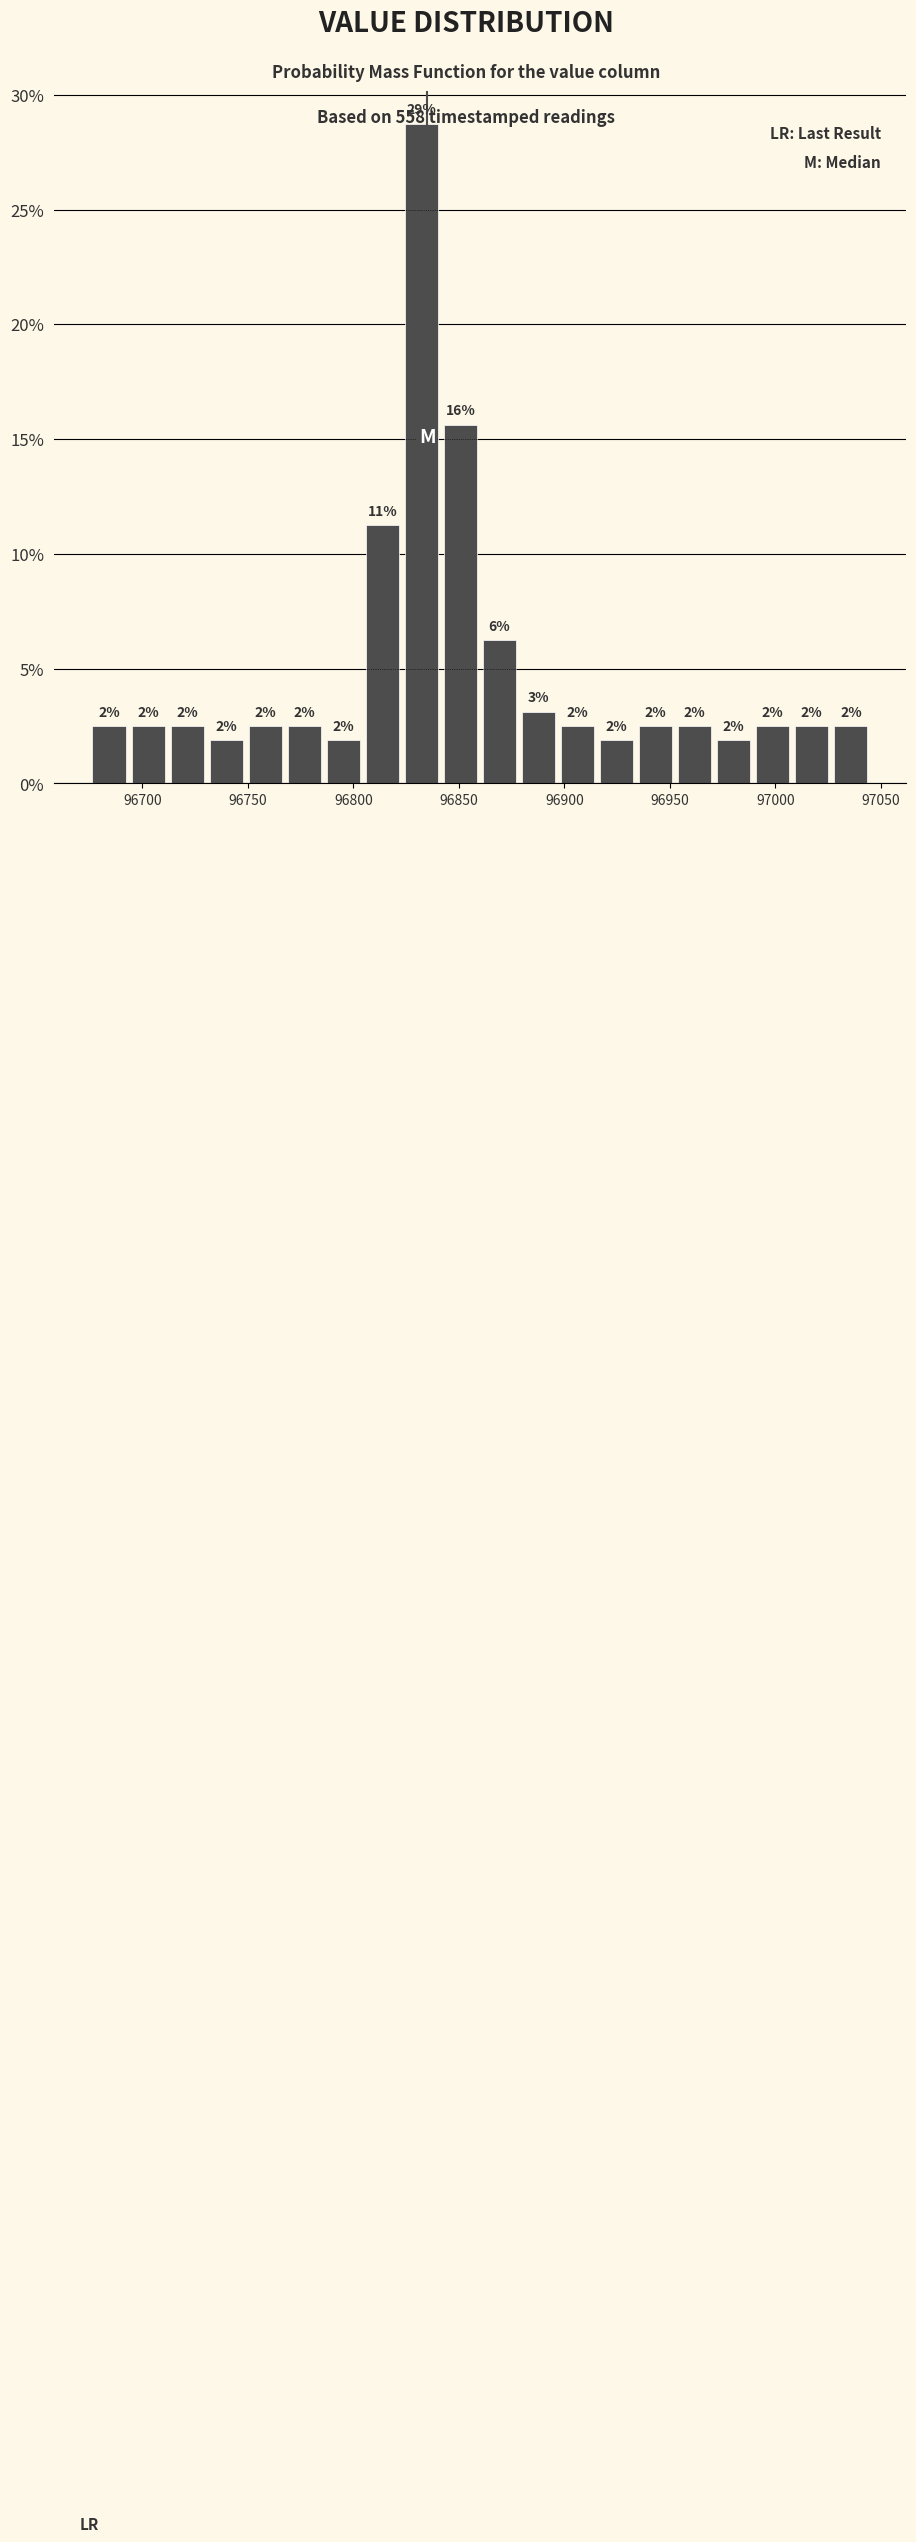

Read against the x-axis, roughly where is the centre of the tallest bar?

96830